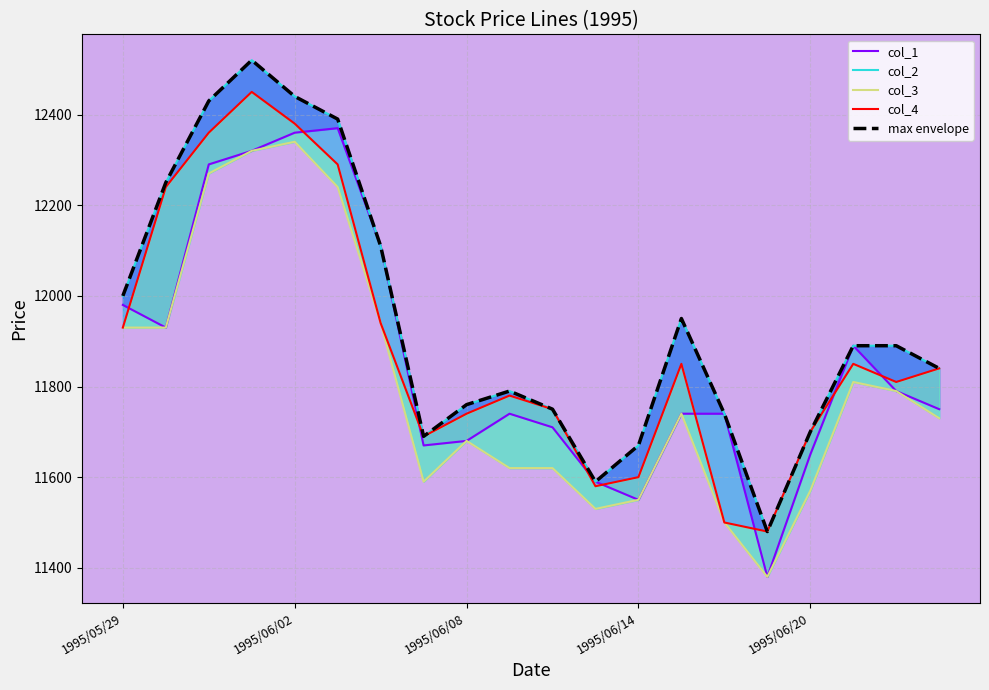

Which has a higher value, 8 or 9?

9